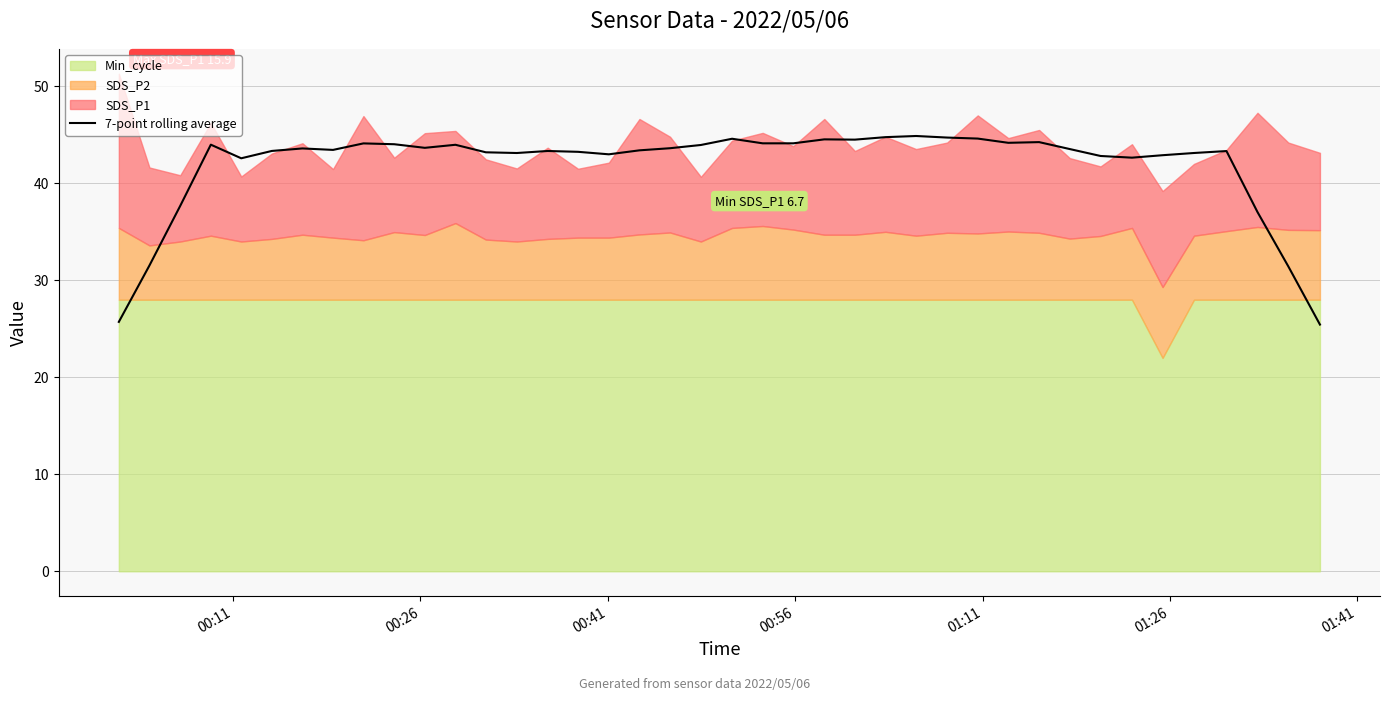

Count the number of categories in the chart.

40